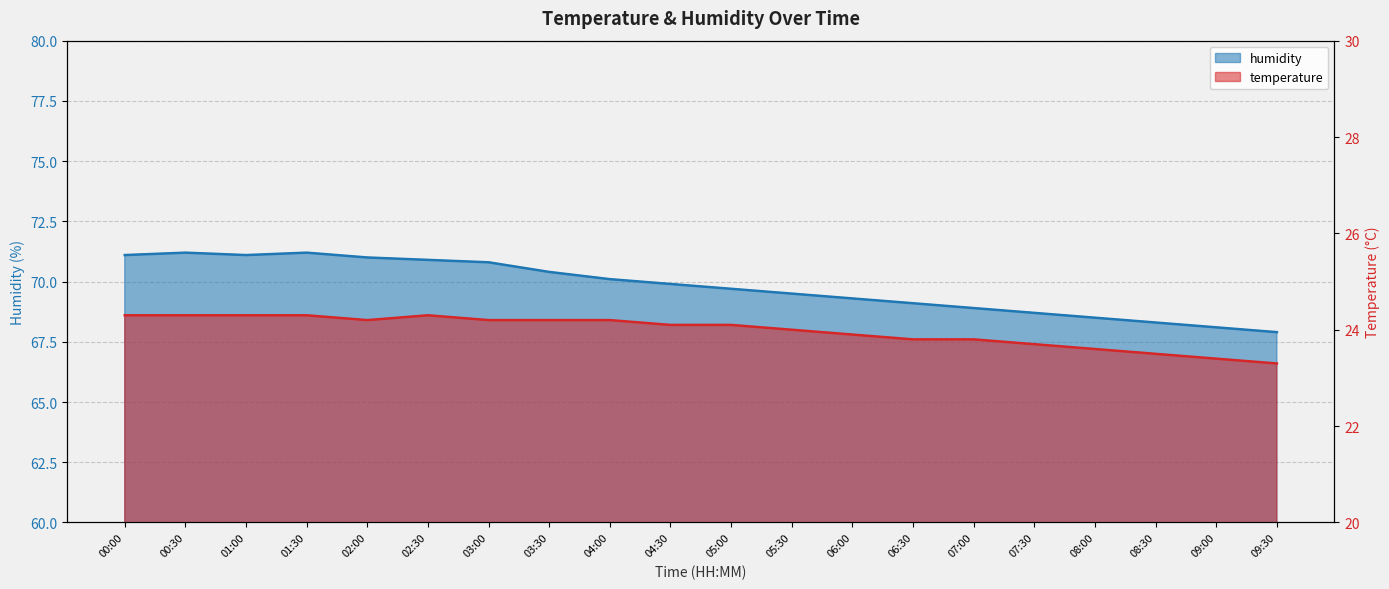

Reading left to right, transcribe all the data shown in this chart.

temperature: 24.3	24.3	24.3	24.3	24.2	24.3	24.2	24.2	24.2	24.1	24.1	24.0	23.9	23.8	23.8	23.7	23.6	23.5	23.4	23.3
humidity: 71.1	71.2	71.1	71.2	71.0	70.9	70.8	70.4	70.1	69.9	69.7	69.5	69.3	69.1	68.9	68.7	68.5	68.3	68.1	67.9